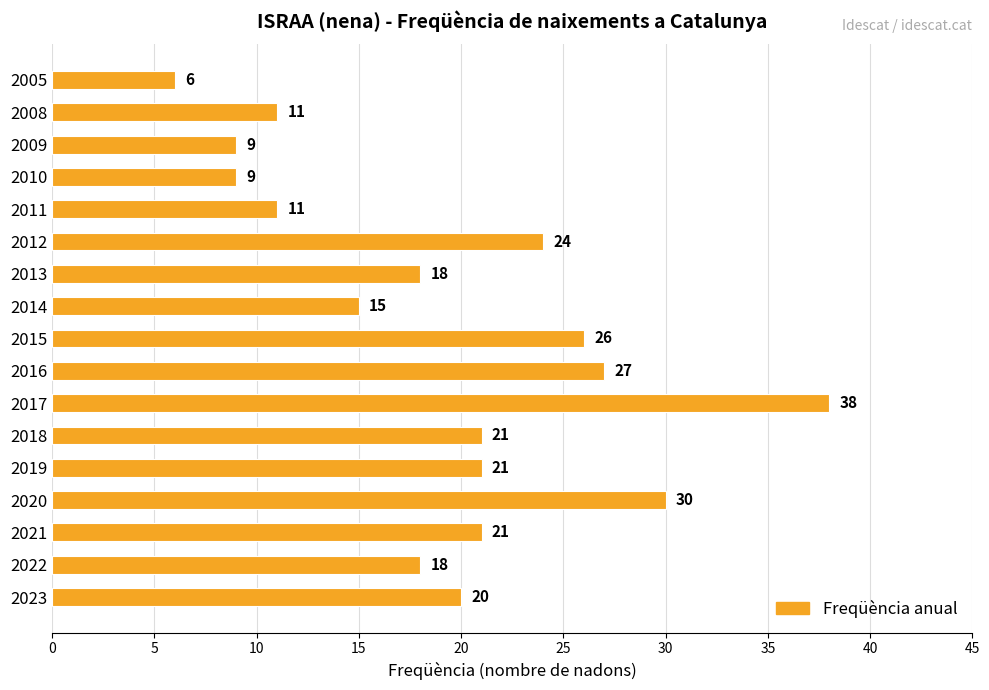

How many values are below 20?

8